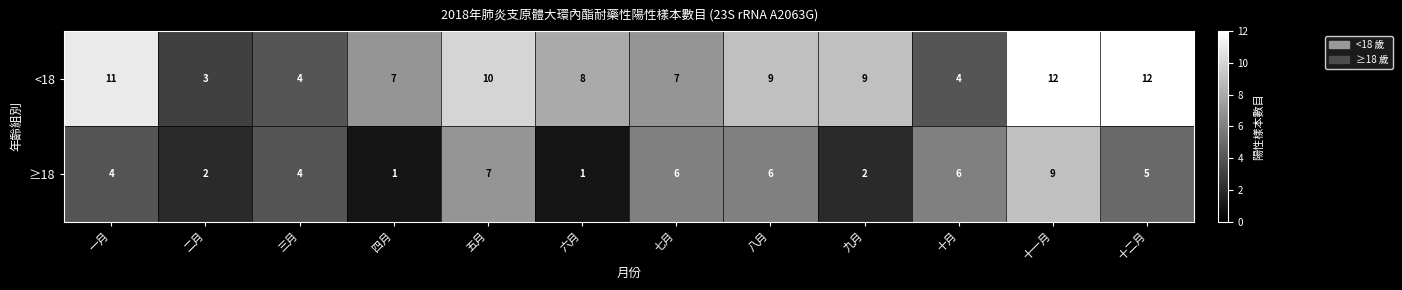

The <18 series shows 4 at 十月. True or false?

True